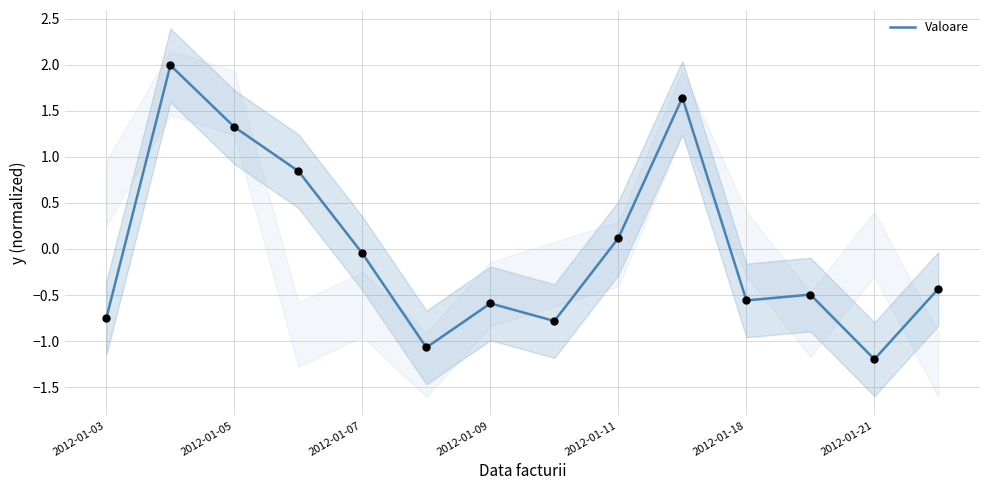

True or false: Valoare has a value of -1.0 at 2012-01-09.

False